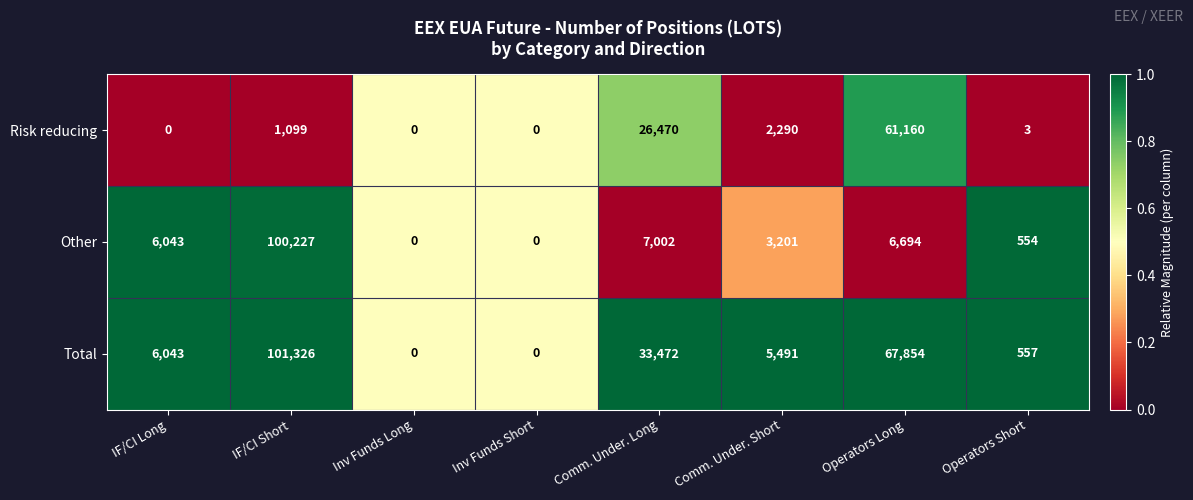

Is the value of Risk reducing at Inv Funds Short greater than the value of Total at Comm. Under. Long?

No